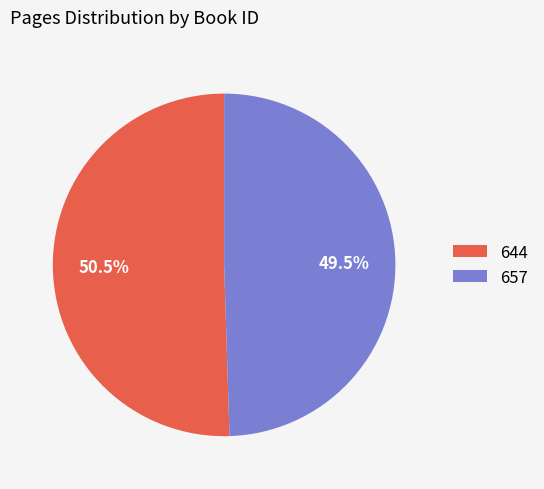

Between 657 and 644, which is larger?

644